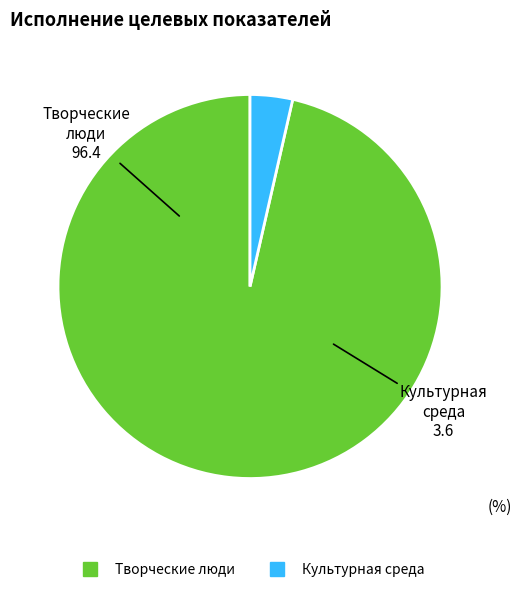

Combined, do Культурная среда and Творческие люди account for over 50%?

Yes